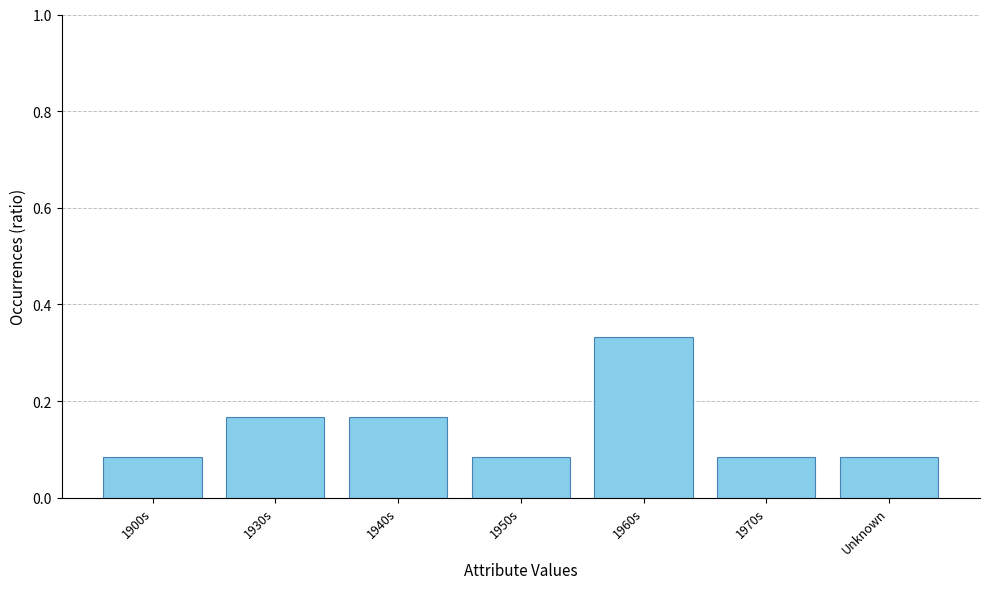

Does the chart contain stacked bars?

No